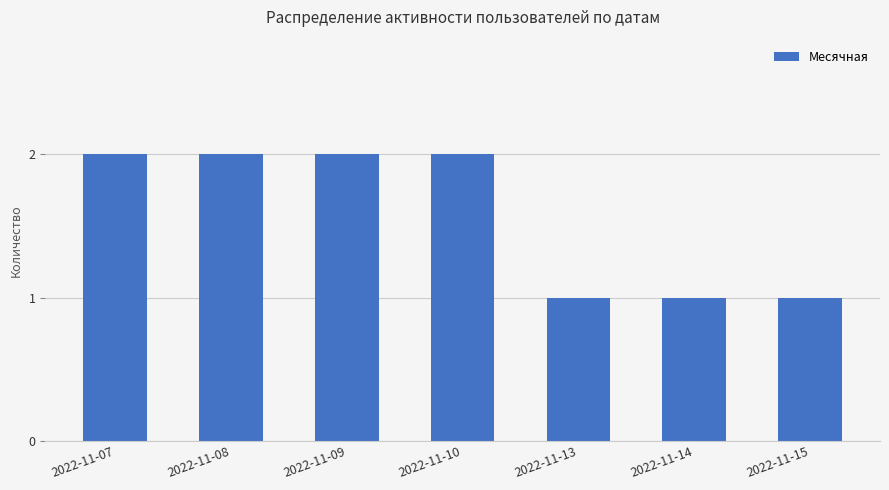

What is the ratio of the value at 2022-11-14 to the value at 2022-11-13?

1.0